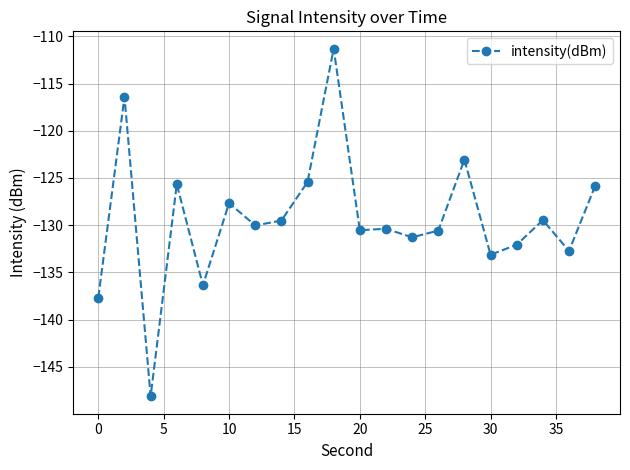

What is the minimum value shown in the chart?

-148.1